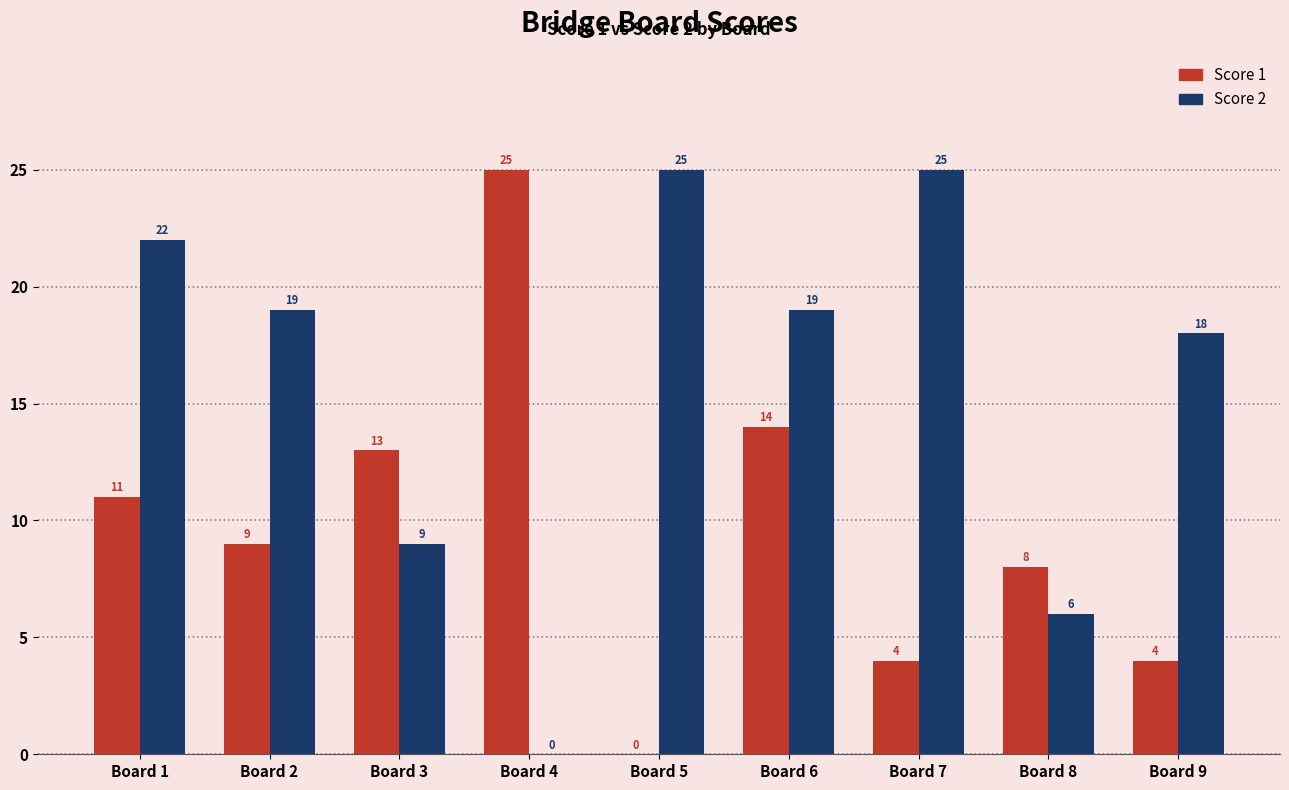

Which series changed the most between Board 5 and Board 8?

Score 2